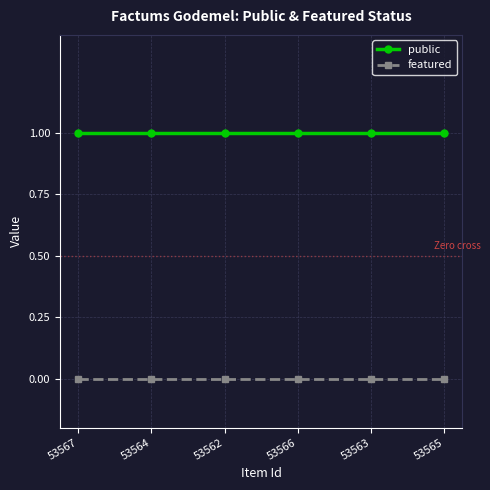

Reading left to right, transcribe all the data shown in this chart.

public: 53567=1	53564=1	53562=1	53566=1	53563=1	53565=1
featured: 53567=0	53564=0	53562=0	53566=0	53563=0	53565=0